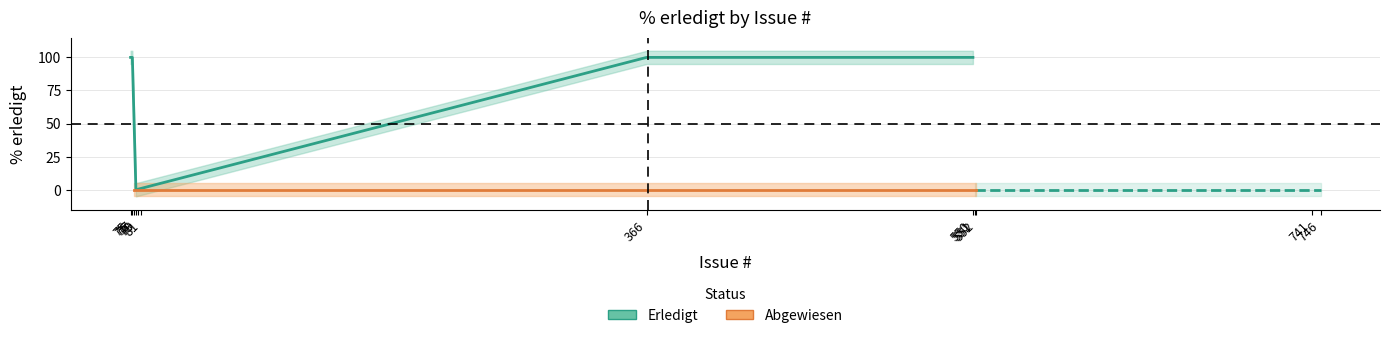

Reading right to left, transcribe all the data shown in this chart.

746=0	741=0	552=0	551=0	550=100	366=100	81=0	79=0	78=0	77=0	76=100	75=100